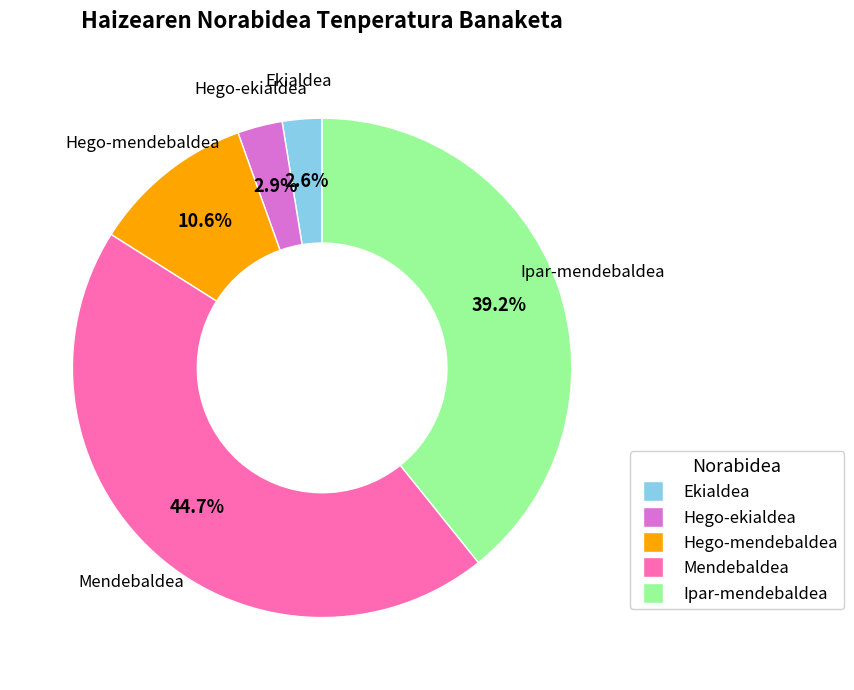

Is there any slice that represents more than half of the pie?

No